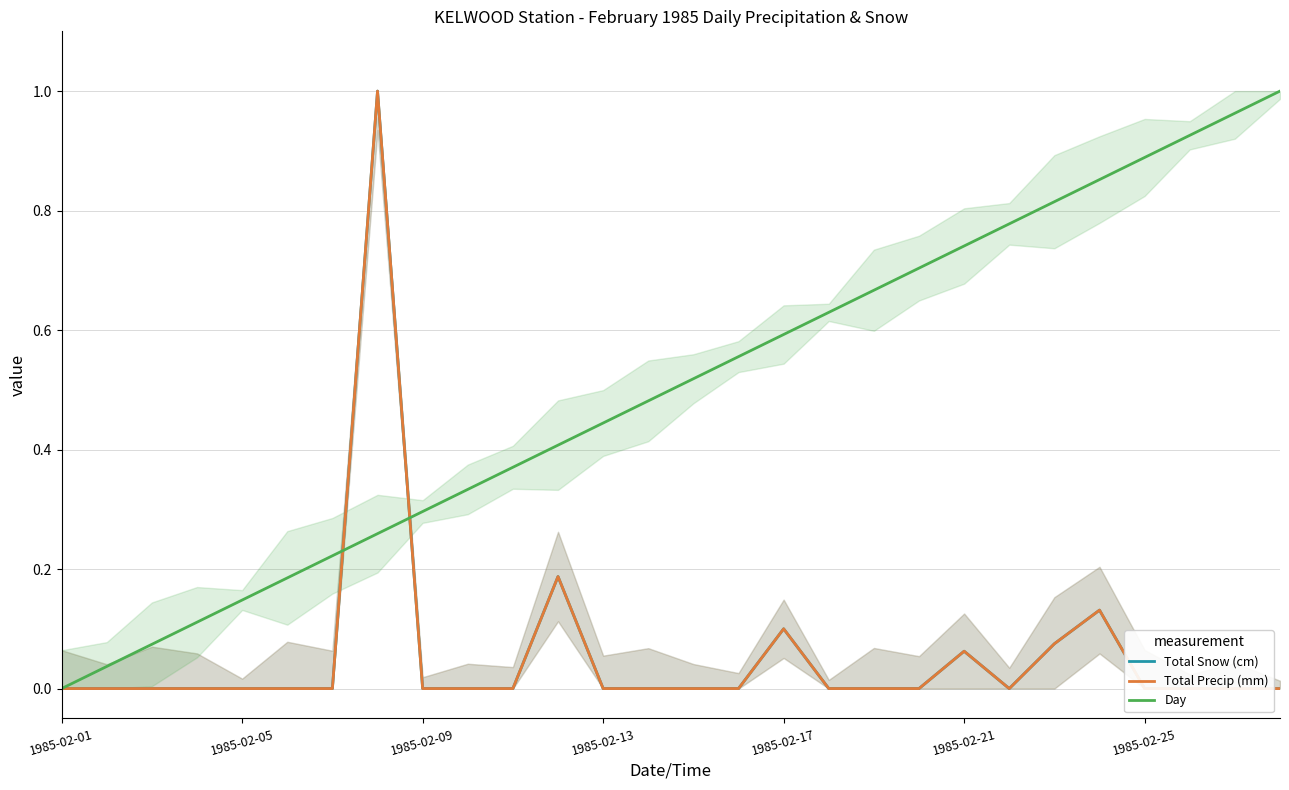

At how many categories does at least one series exceed 0?

27